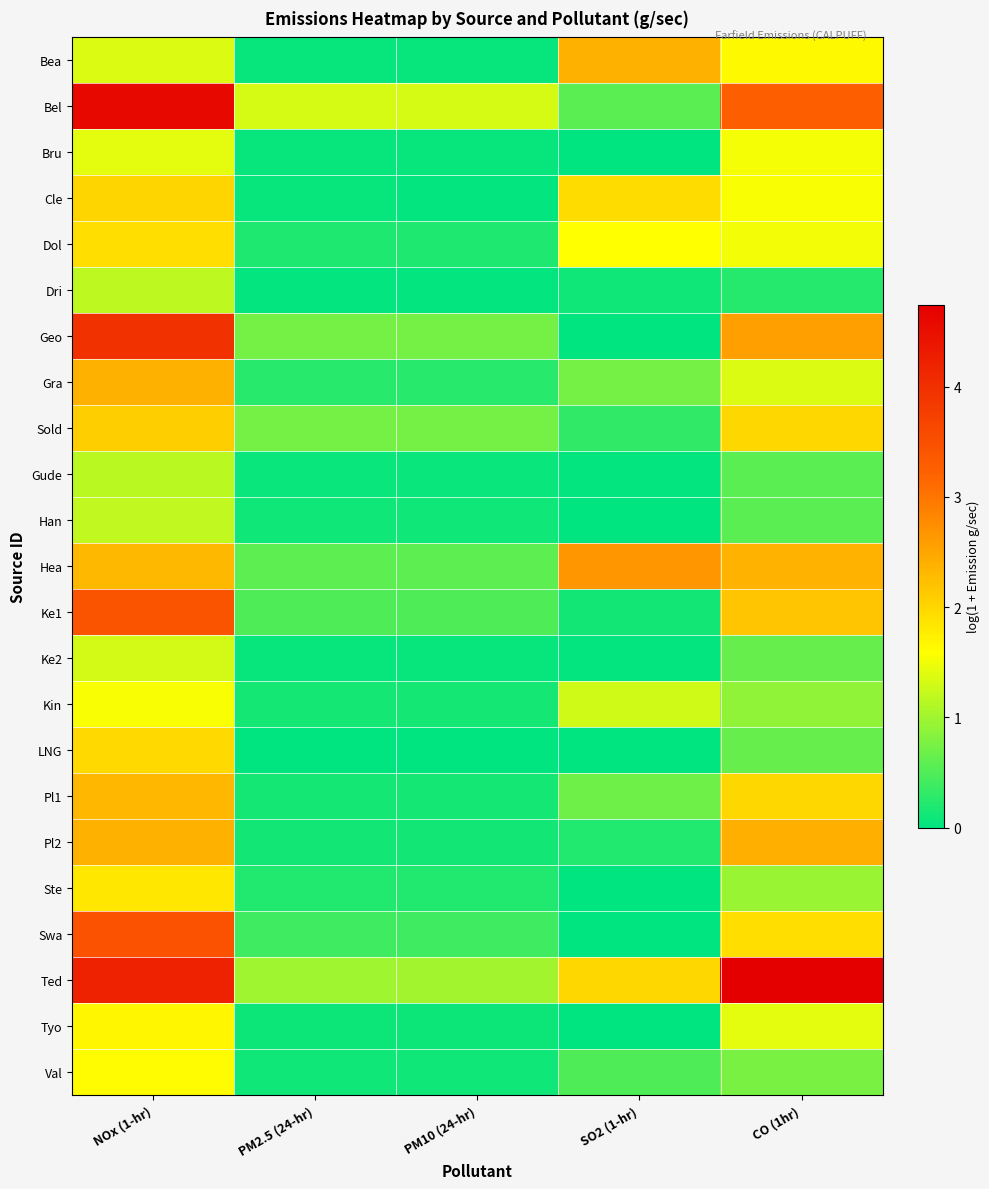

Between PM2.5 (24-hr) and SO2 (1-hr), which is larger?

SO2 (1-hr)